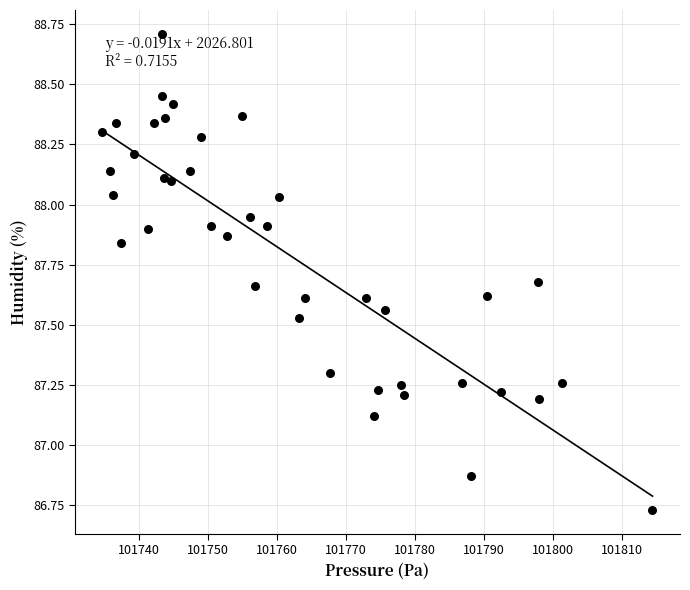

What is the range of Y values (max minus min)?

2.0